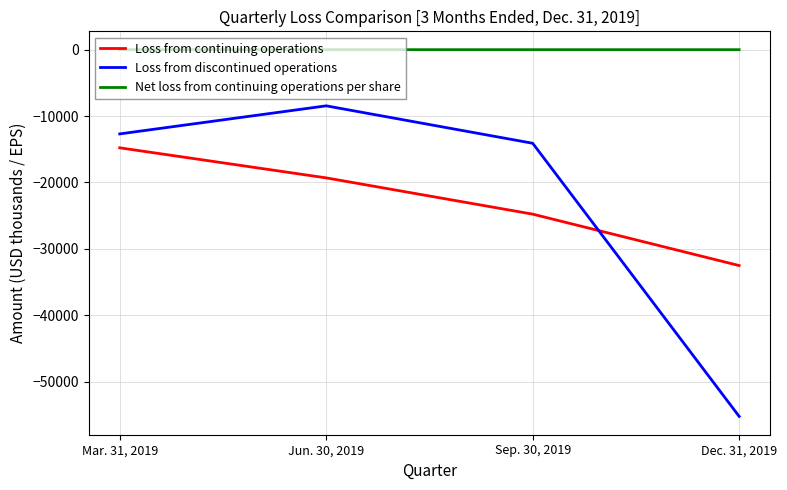

True or false: Loss from continuing operations and Net loss from continuing operations per share intersect in this chart.

False